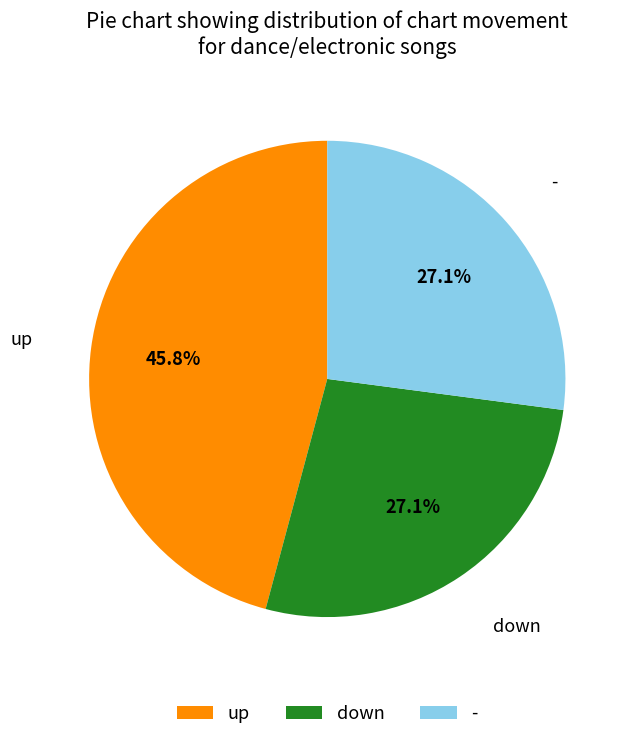

Which category has the biggest portion of the pie?

up